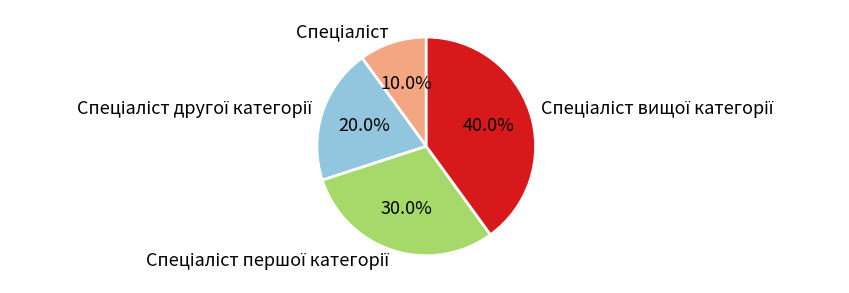

Is there any slice that represents more than half of the pie?

No